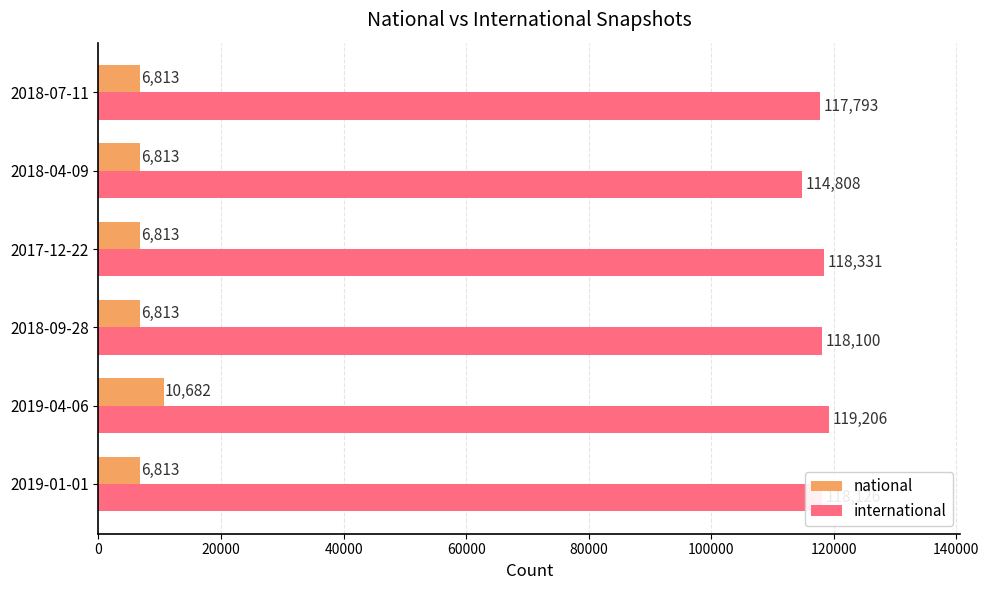

What is the greatest value displayed?

119206